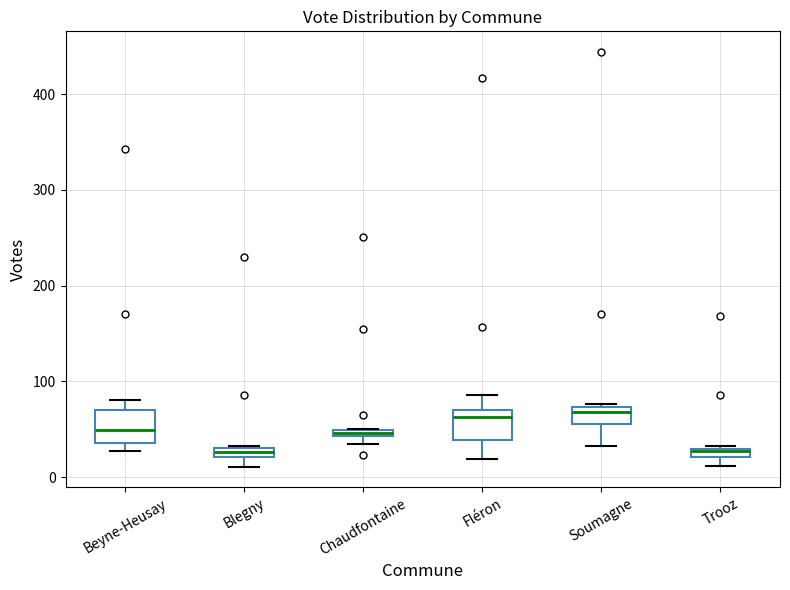

Where does the median line of the box for Fléron sit on the y-axis? The values are not printed on the chart, so give them approximately, as read against the axis.

60